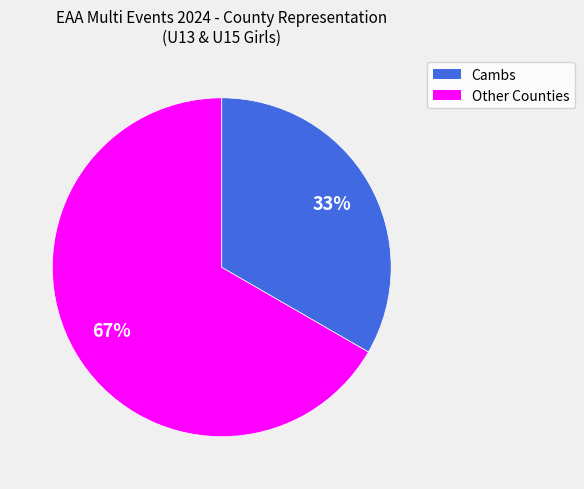

Is there any slice that represents more than half of the pie?

Yes